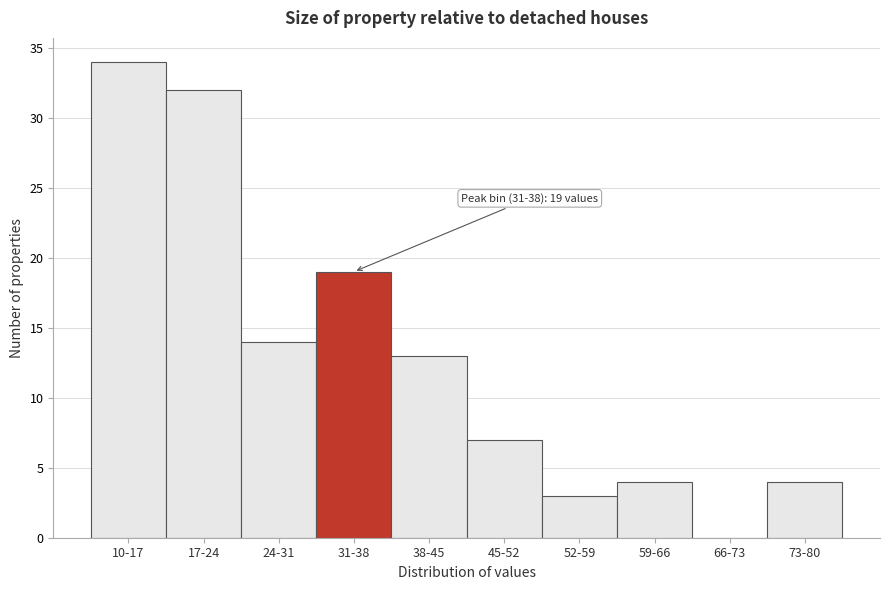

Reading left to right, extract all data points from this chart.

10-17=34	17-24=32	24-31=14	31-38=19	38-45=13	45-52=7	52-59=3	59-66=4	66-73=0	73-80=4